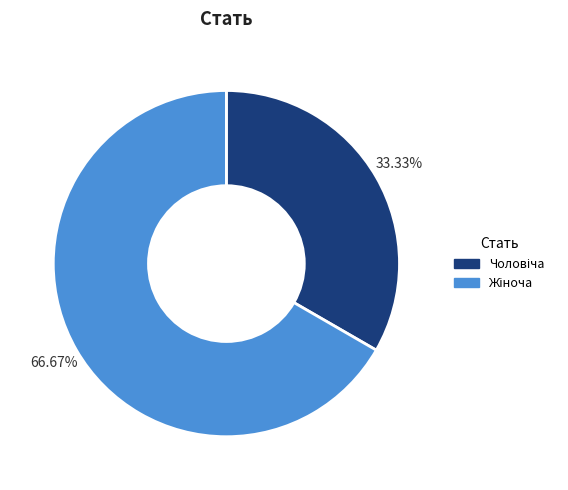

Does any single category account for the majority?

Yes